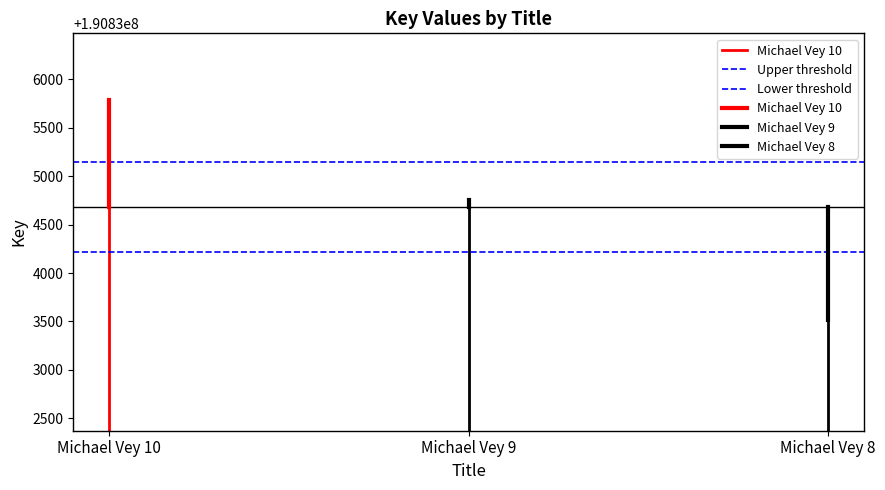

What is the lowest value of the Lower threshold series?

190834219.3